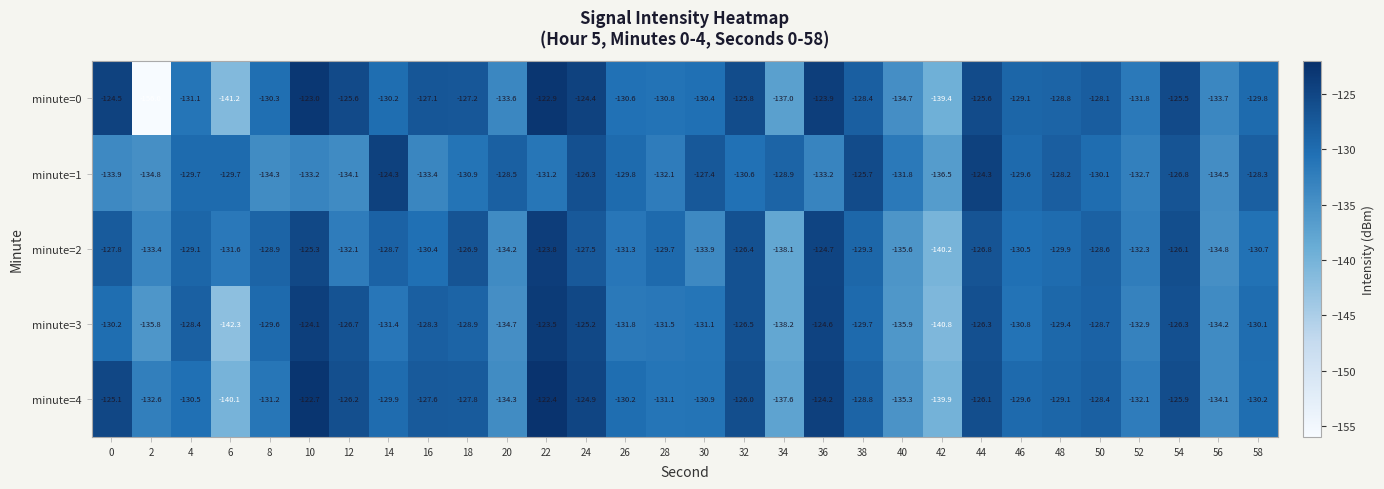

At which label does minute=3 first exceed -129?

4